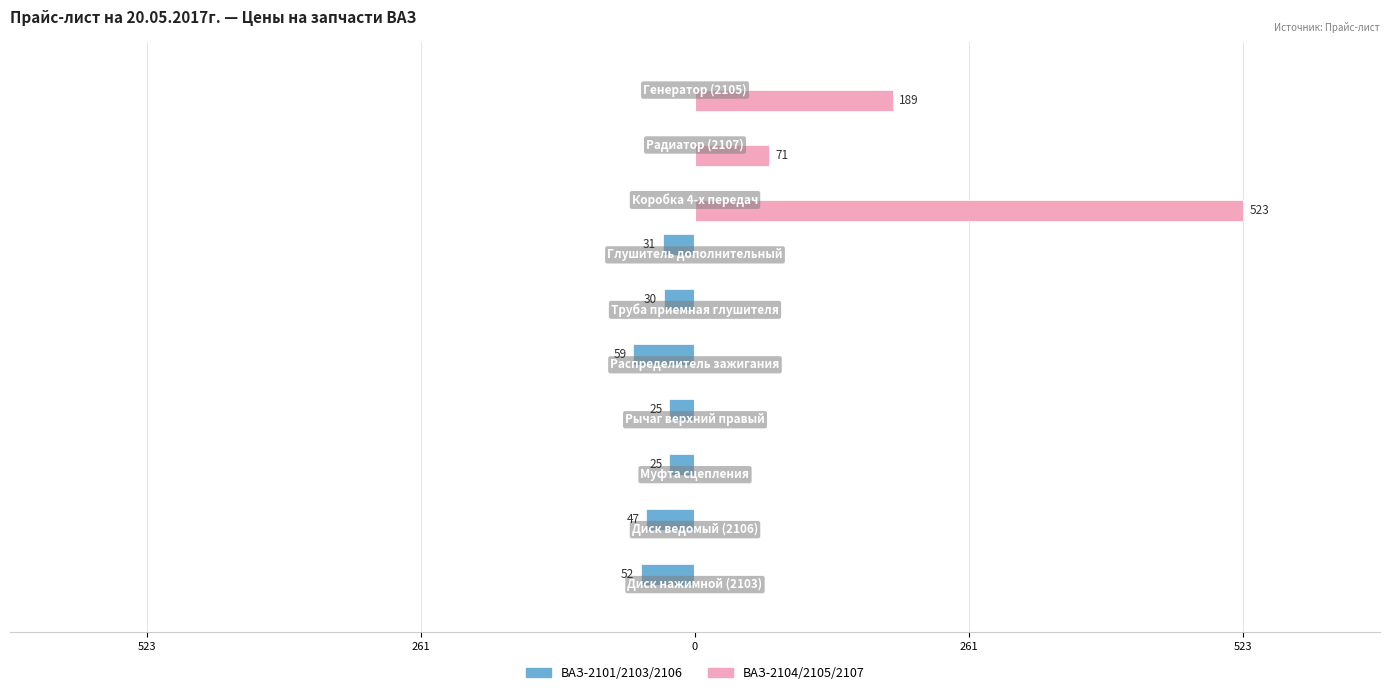

Which series has the largest range (max minus min)?

ВАЗ-2104/2105/2107